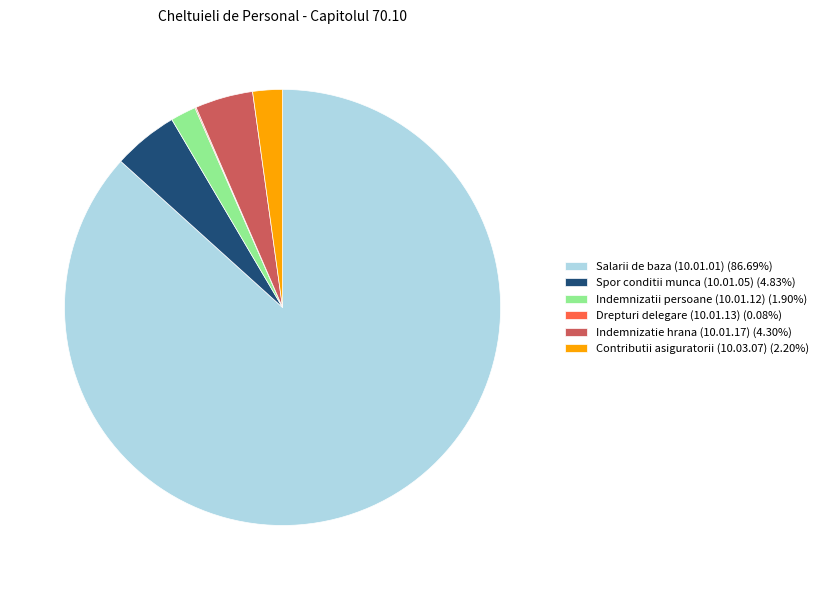

The Contributii asiguratorii (10.03.07) slice represents 2% of the pie. True or false?

True